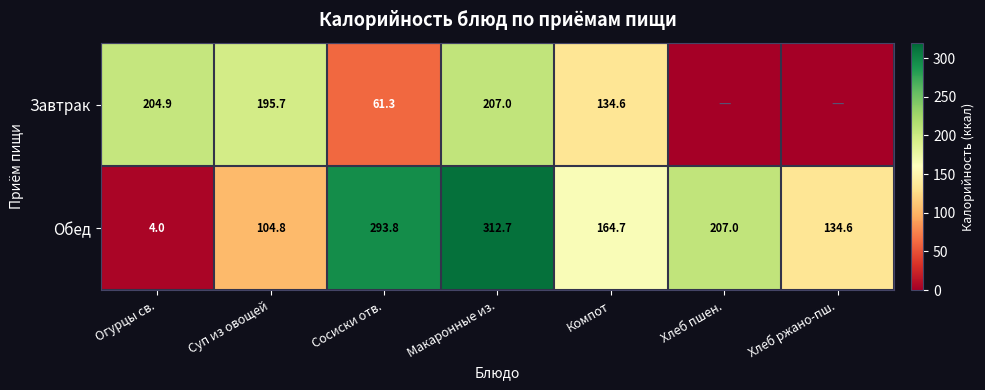

Rank the series at Макаронные из. from highest to lowest value.

Обед, Завтрак